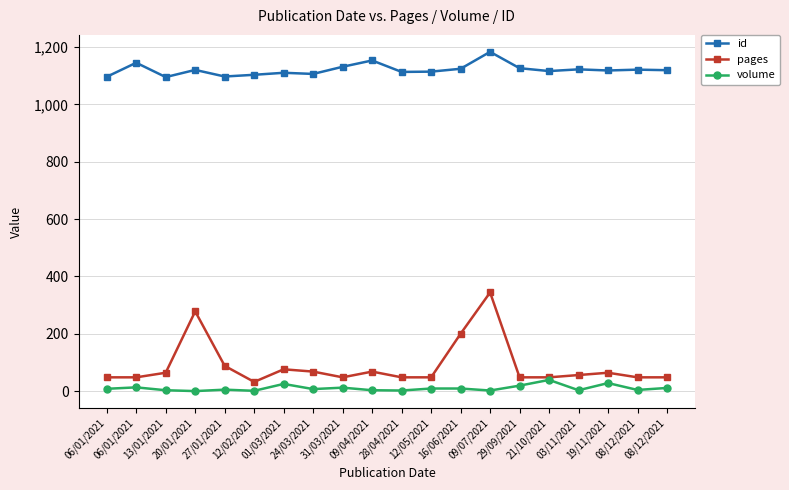

Where is the first local maximum for id?

06/01/2021